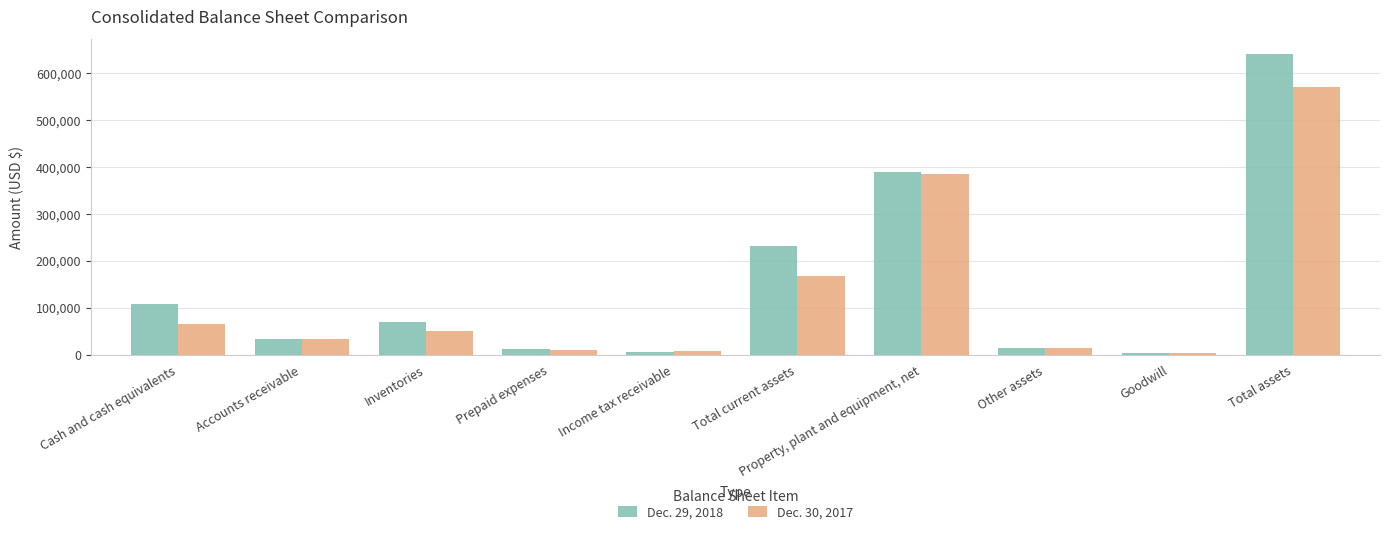

Which category has the highest value in the Dec. 29, 2018 series?

Total assets